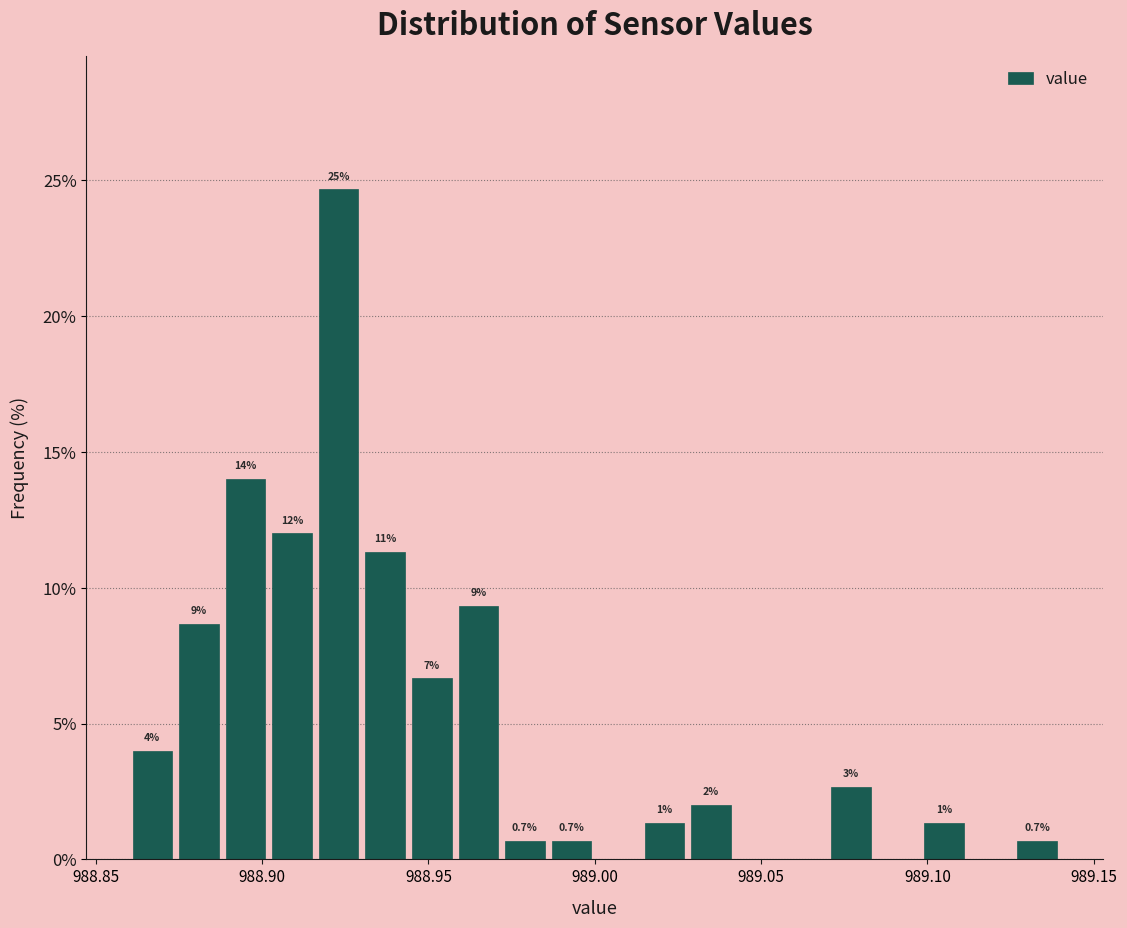

Around what value on the x-axis is the tallest bar? Give the approximate position of its centre, as read against the axis.

988.925